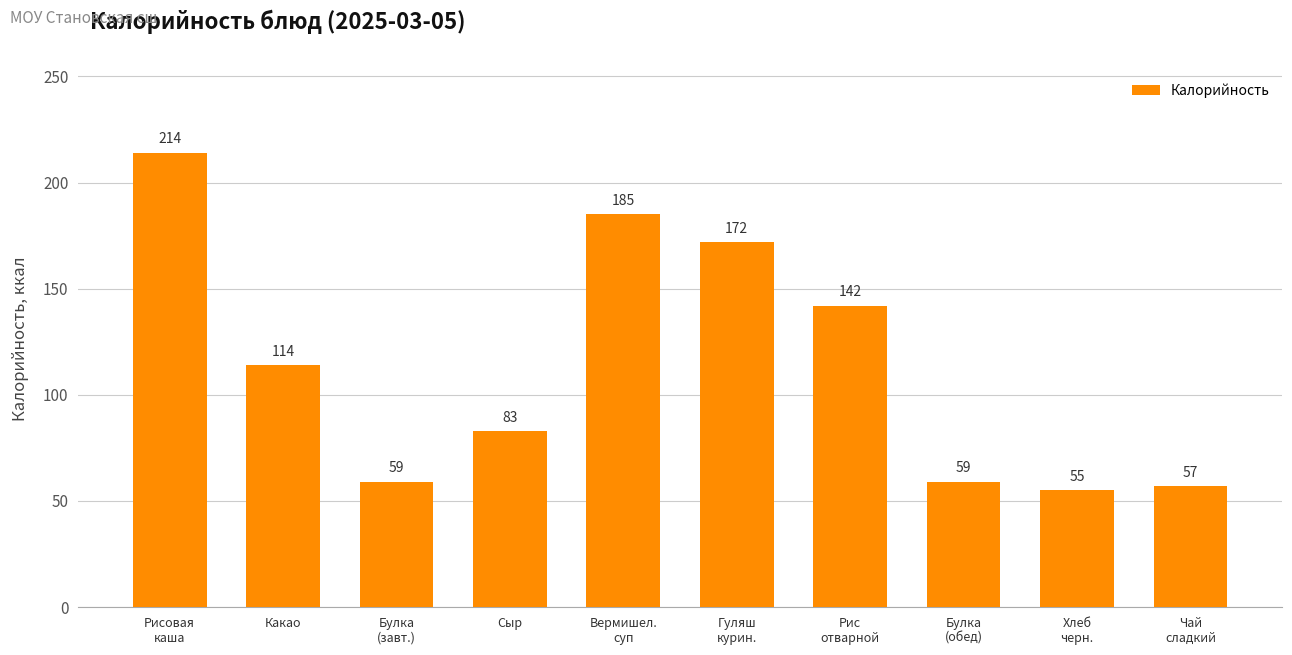

Which category has the lowest value across all series?

Хлеб
черн.